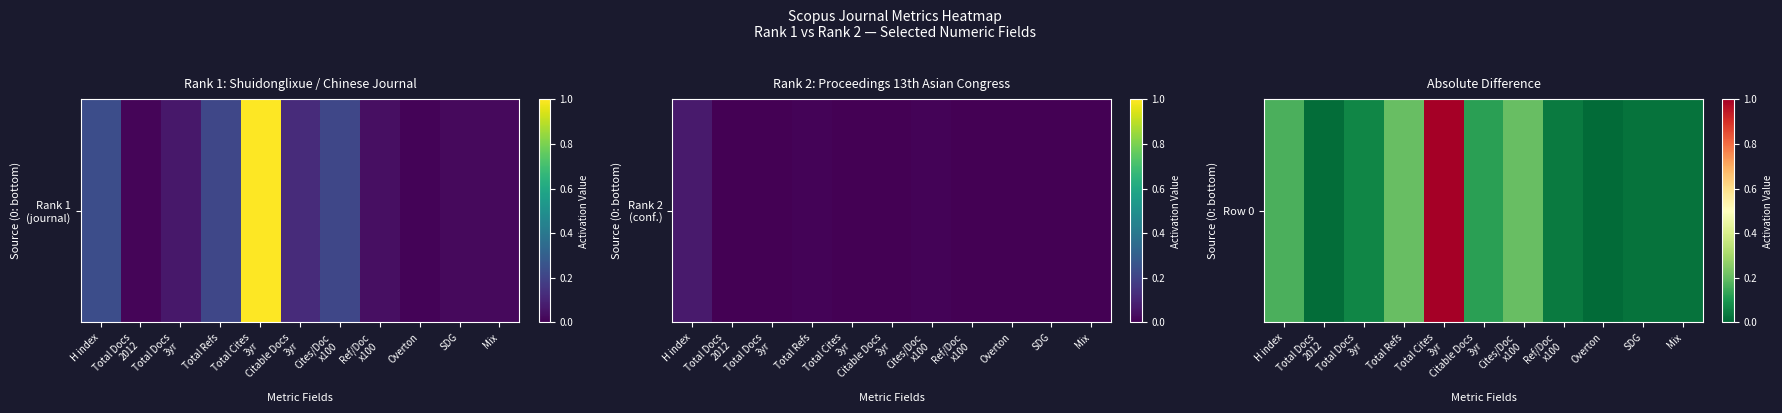

The chart shows a value of 0.3 at Total Refs. True or false?

False